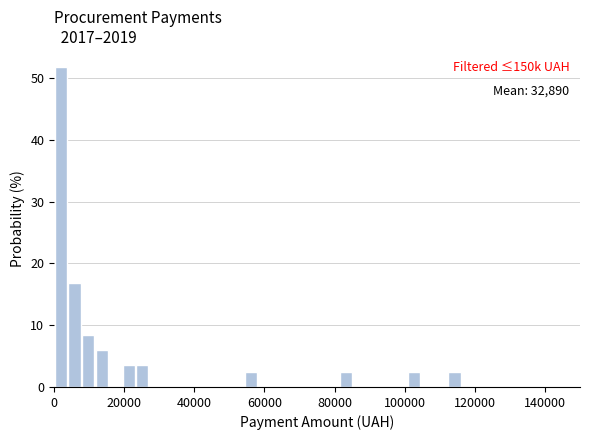

Read against the x-axis, roughly where is the centre of the tallest bar?

2000